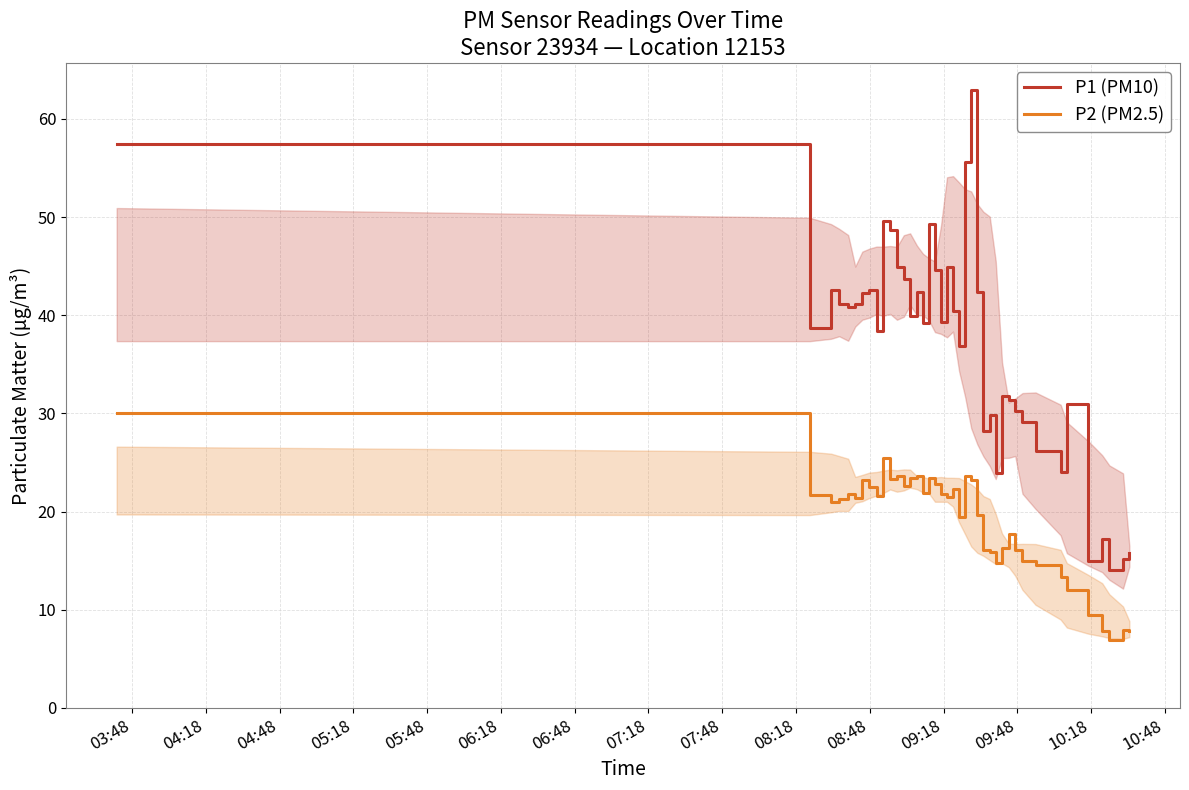

What is the greatest value displayed?

62.9